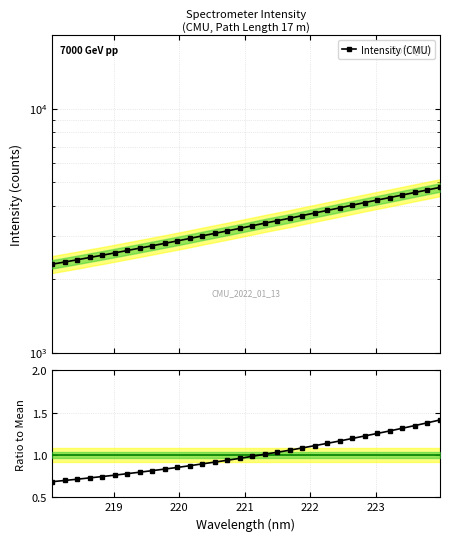

How many categories are shown in the chart?

32